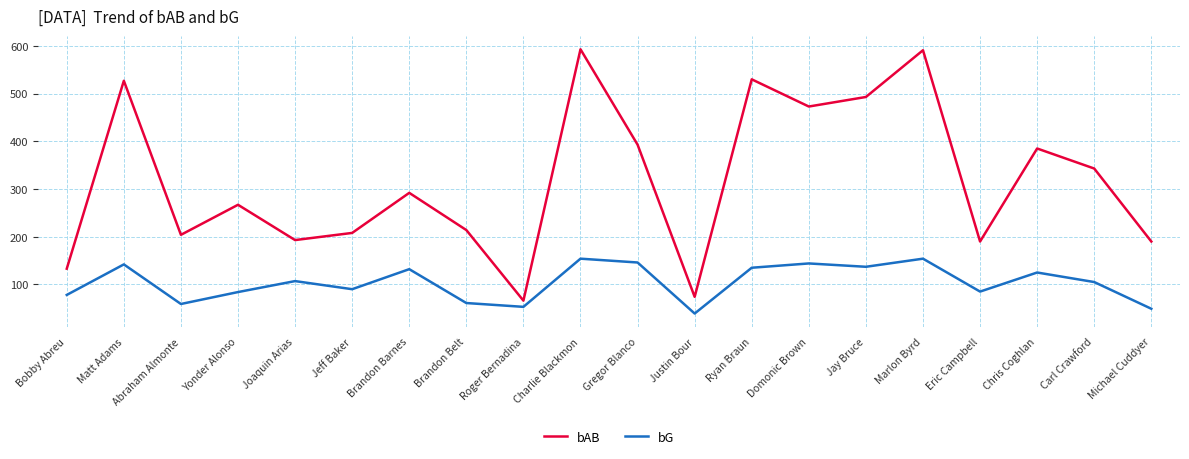

Rank the series by their average value, from highest to lowest.

bAB, bG